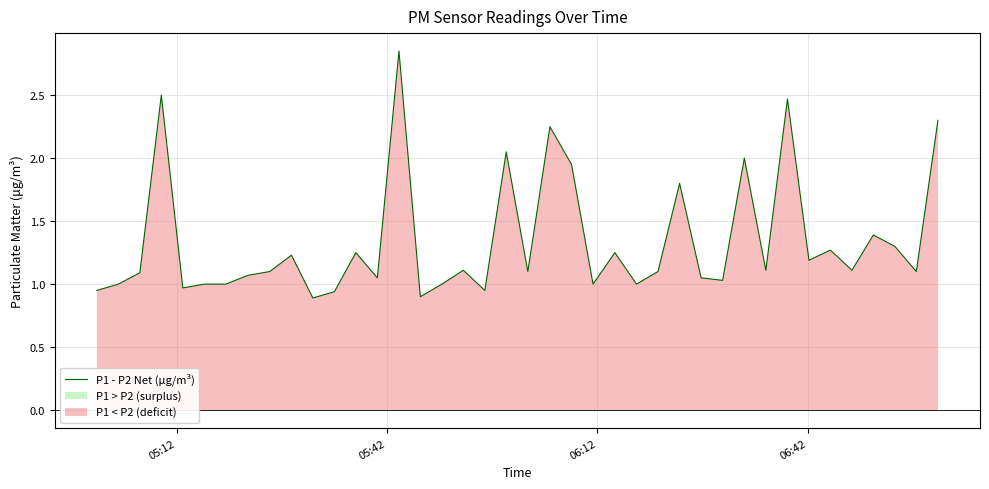

What is the difference between the maximum and minimum values?

2.0